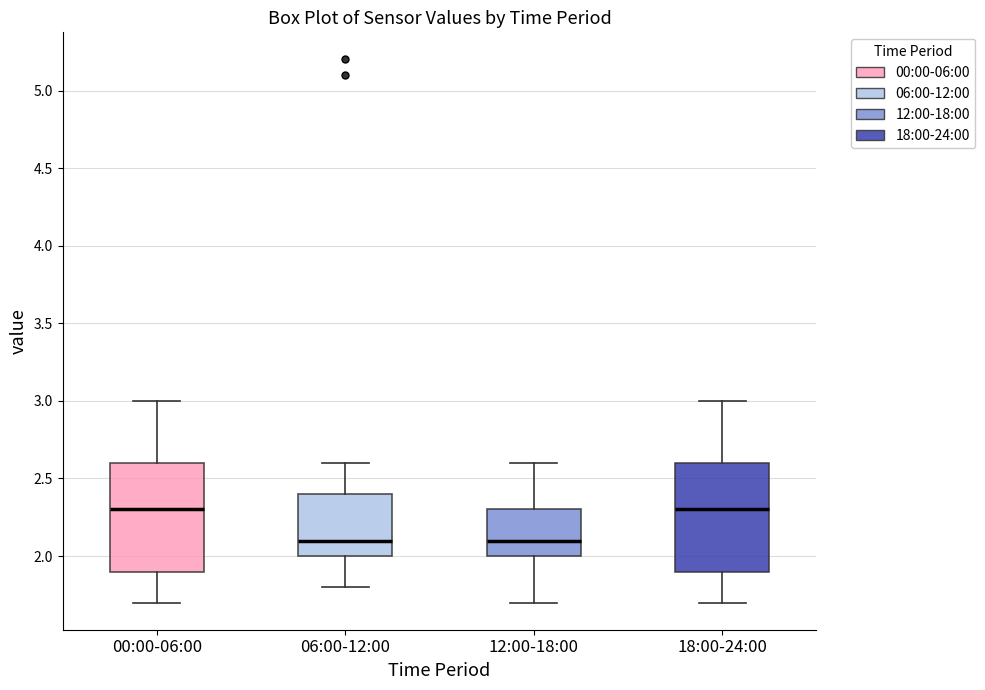

Reading left to right, transcribe this box plot: for each box, give where its median line is, the range the box spans, and where its two whiskers end, as read against the y-axis. The values are not printed on the chart, so give them approximately, as read against the axis.

00:00-06:00: median 2.3, box 1.9 to 2.6, whiskers 1.7 to 3.0
06:00-12:00: median 2.1, box 2.0 to 2.4, whiskers 1.8 to 2.6
12:00-18:00: median 2.1, box 2.0 to 2.3, whiskers 1.7 to 2.6
18:00-24:00: median 2.3, box 1.9 to 2.6, whiskers 1.7 to 3.0